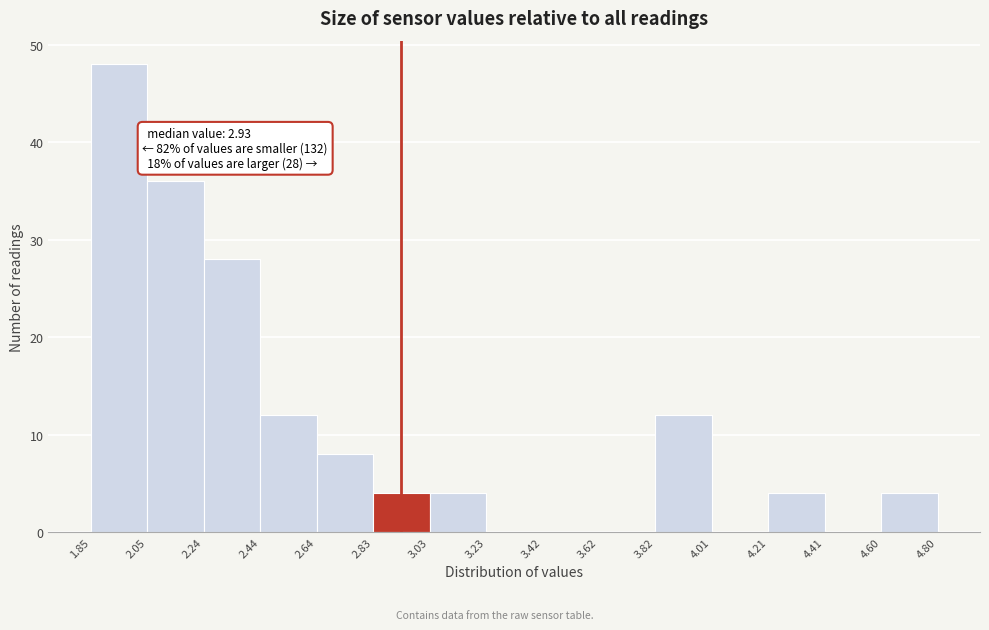

Over which range of the x-axis is the bar tallest?

1.85 to 2.05